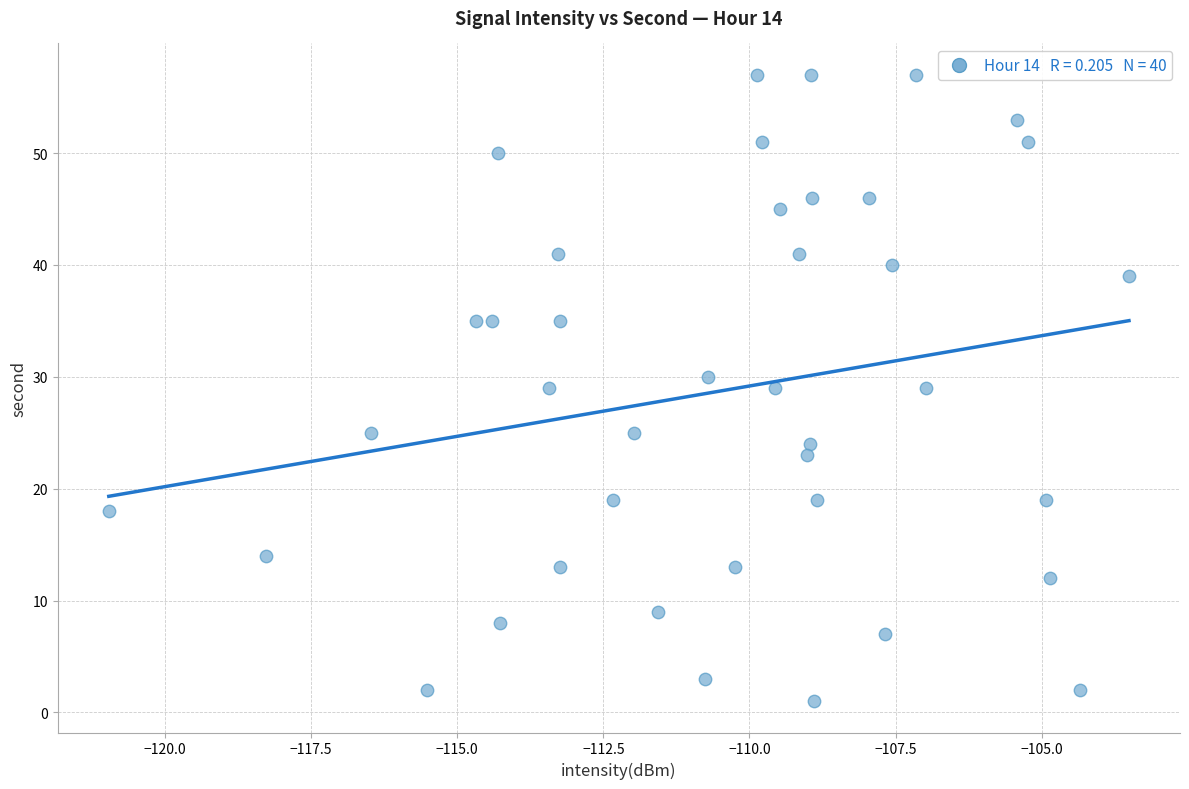

What is the range of Y values (max minus min)?

56